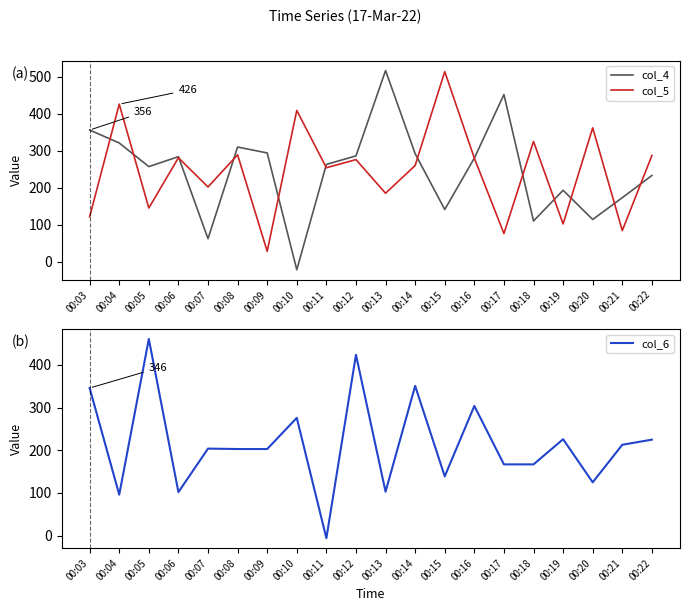

Between 00:08 and 00:20, which is larger?

00:08